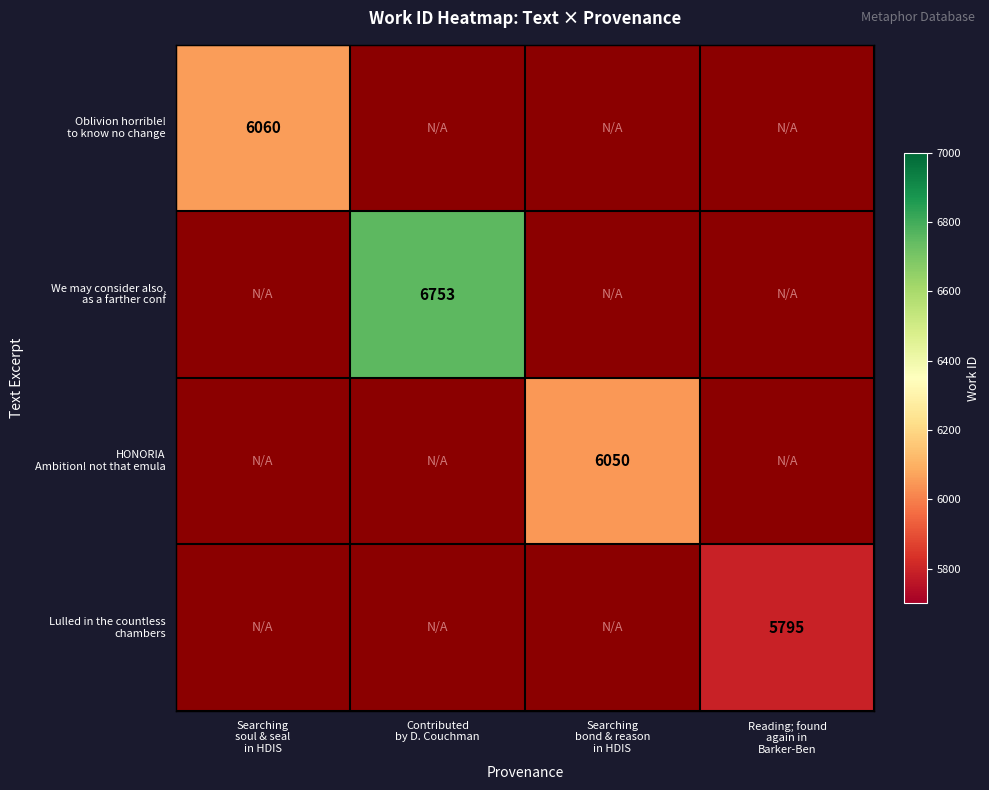

Is the value of HONORIA Ambition! not that emula at Searching bond & reason in HDIS greater than the value of We may consider also, as a farther conf at Contributed by D. Couchman?

No